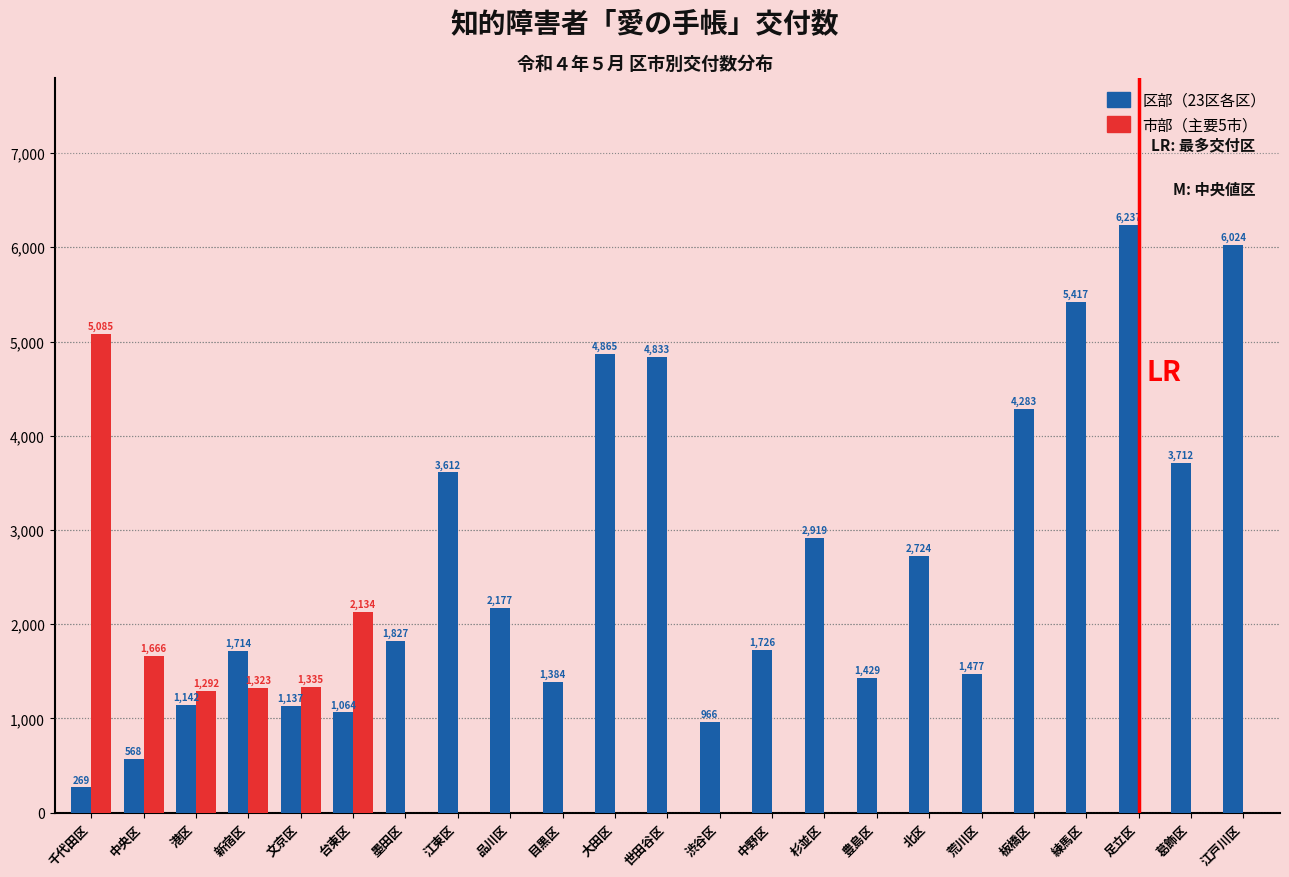

Reading right to left, transcribe all the data shown in this chart.

区部: 江戸川区=6024	葛飾区=3712	足立区=6237	練馬区=5417	板橋区=4283	荒川区=1477	北区=2724	豊島区=1429	杉並区=2919	中野区=1726	渋谷区=966	世田谷区=4833	大田区=4865	目黒区=1384	品川区=2177	江東区=3612	墨田区=1827	台東区=1064	文京区=1137	新宿区=1714	港区=1142	中央区=568	千代田区=269
市部（主要5市）: 江戸川区=0	葛飾区=0	足立区=0	練馬区=0	板橋区=0	荒川区=0	北区=0	豊島区=0	杉並区=0	中野区=0	渋谷区=0	世田谷区=0	大田区=0	目黒区=0	品川区=0	江東区=0	墨田区=0	台東区=2134	文京区=1335	新宿区=1323	港区=1292	中央区=1666	千代田区=5085